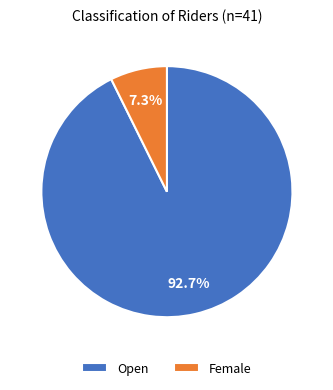

Which slice is the largest?

Open